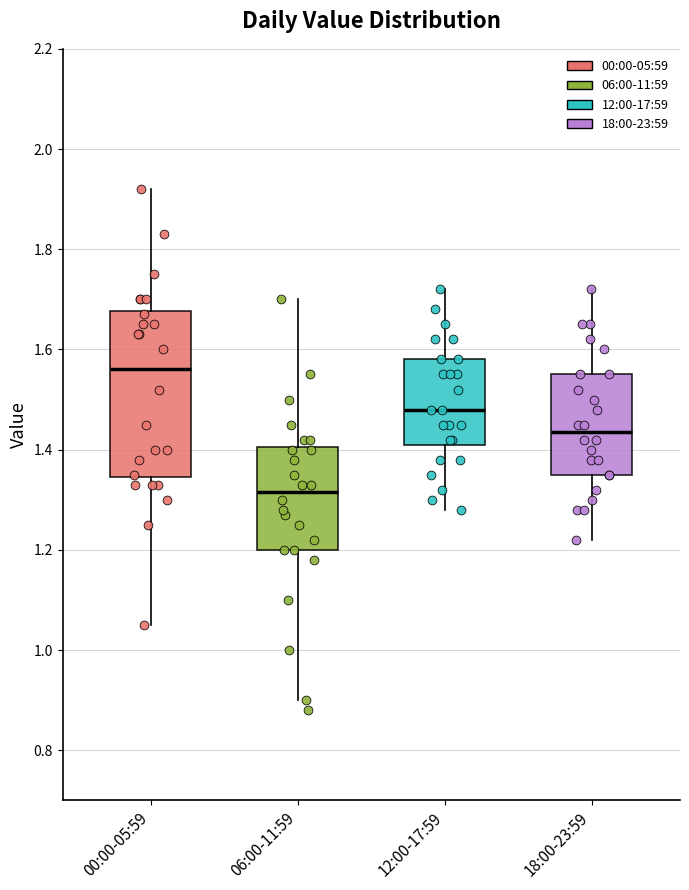

Where is the upper edge of the box for 00:00-05:59 on the y-axis? The values are not printed on the chart, so give them approximately, as read against the axis.

1.68